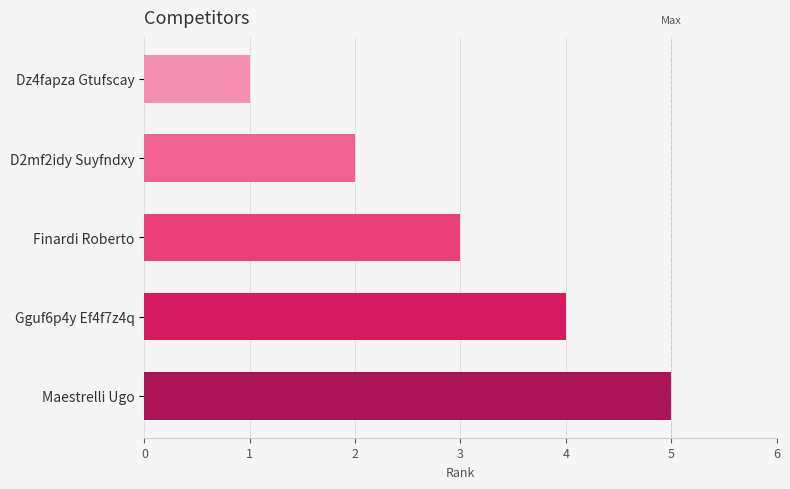

What is the sum of all values?

15